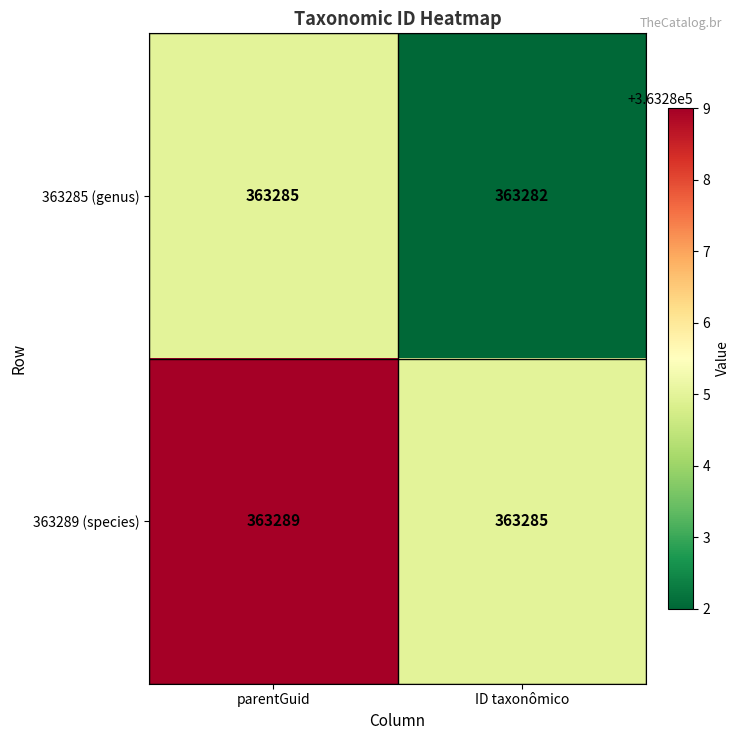

Count the number of data series in this chart.

2